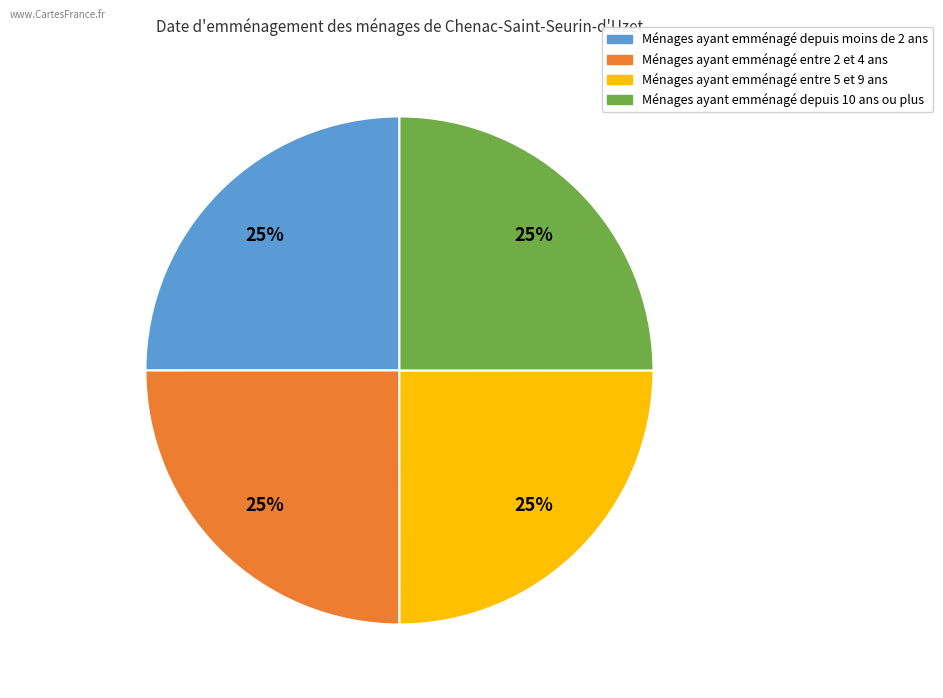

How many slices are in this pie chart?

4